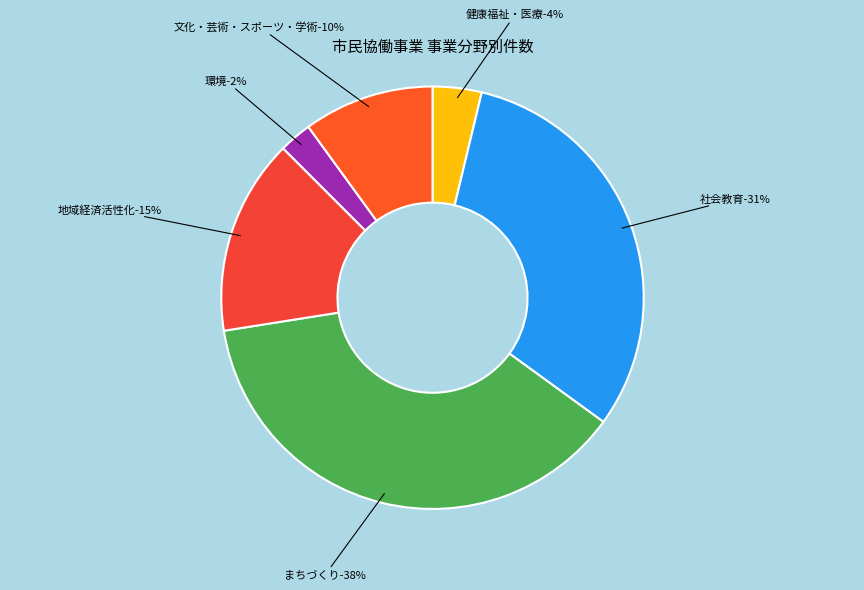

Is it true that 環境 is 1% of the pie?

False